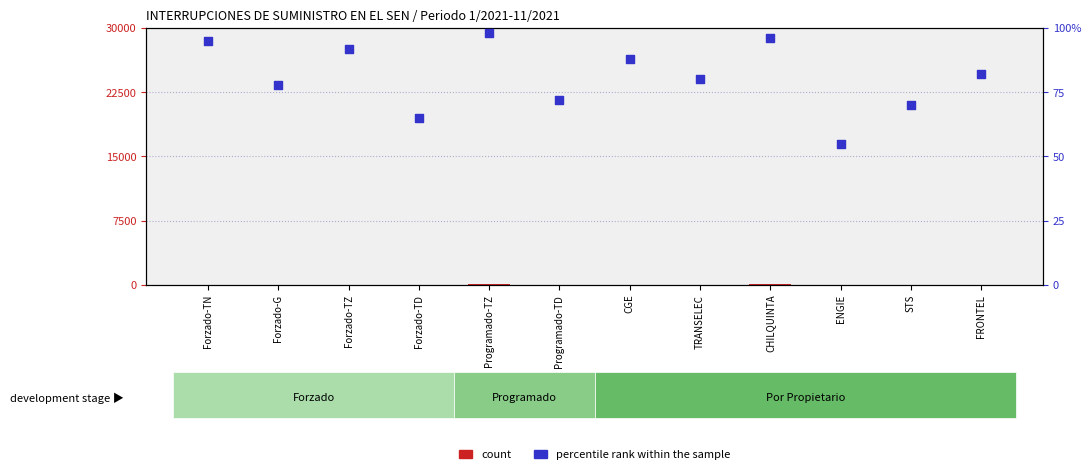

Which series contains the lowest Y value?

count